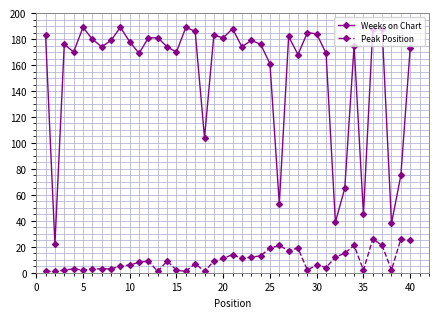

How many lines are shown in the chart?

2